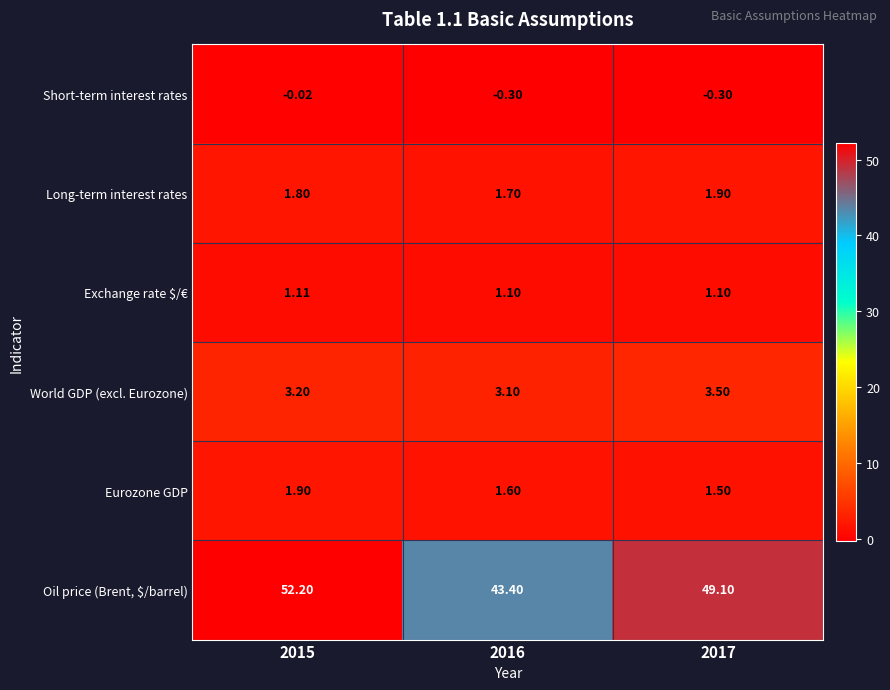

Is the value of Exchange rate $/€ at 2017 greater than the value of Short-term interest rates at 2015?

Yes